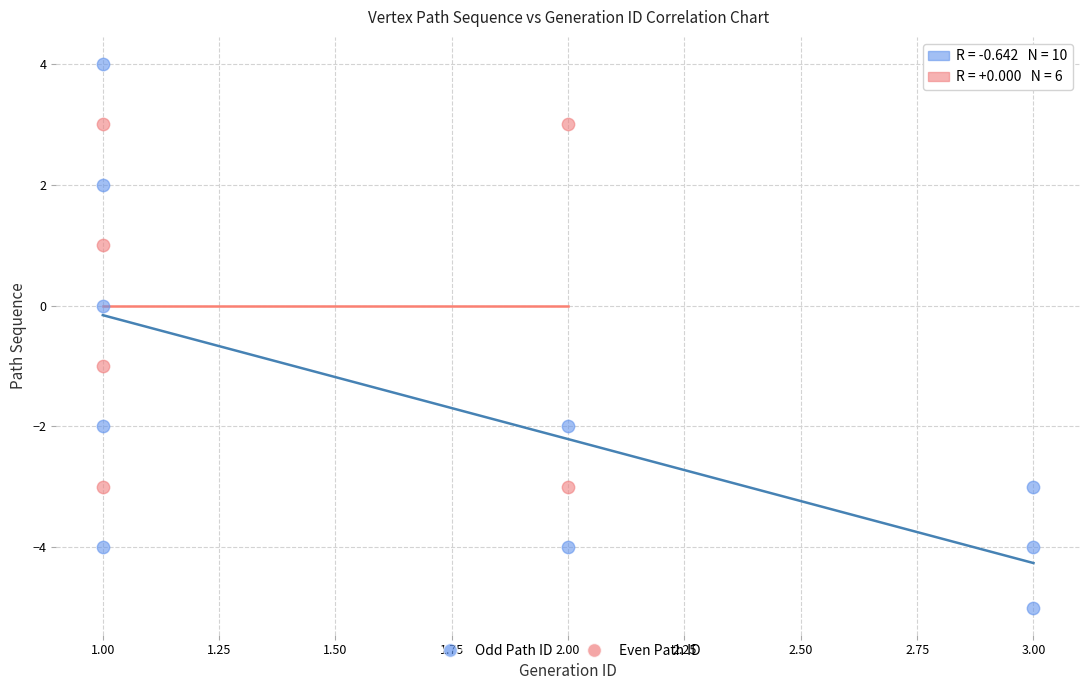

Which series has the widest spread of Y values?

Odd Path ID